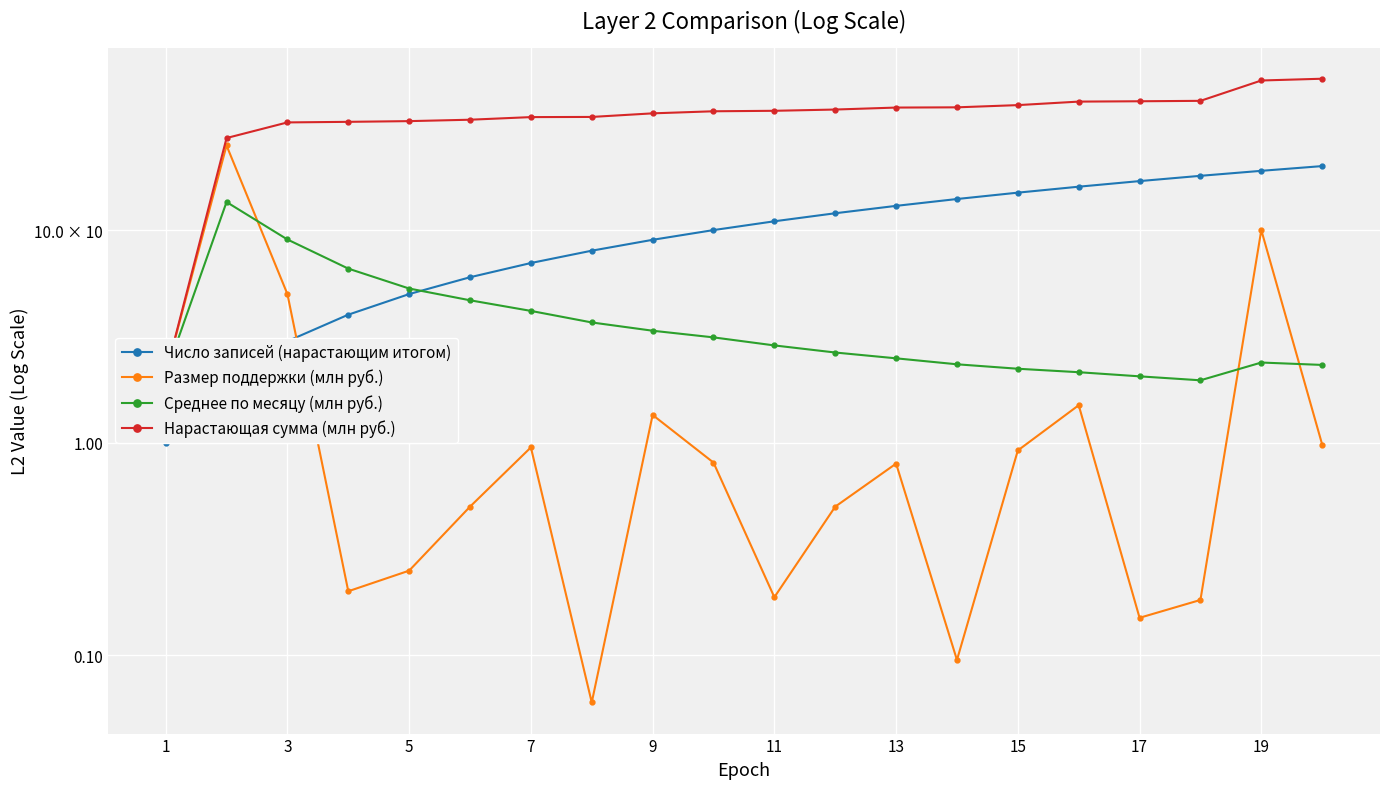

Count the number of data series in this chart.

4